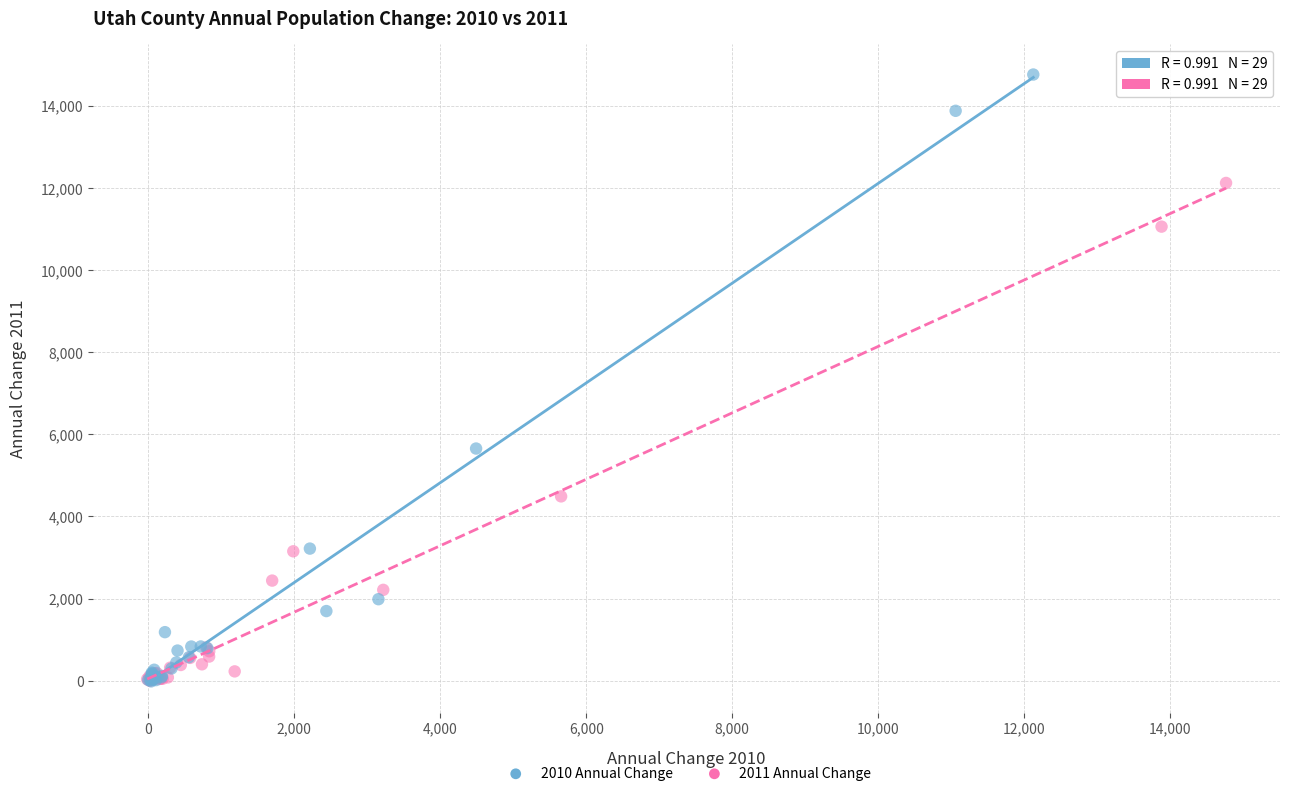

Which series contains the highest Y value?

2010 Annual Change